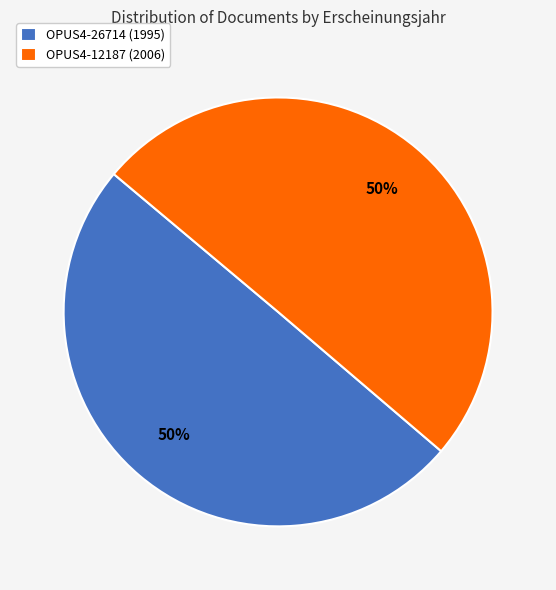

Is the sum of OPUS4-12187 (2006) and OPUS4-26714 (1995) greater than half?

Yes